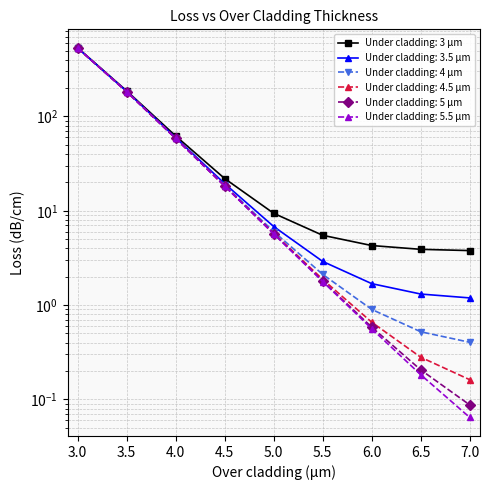

Rank the categories by Under cladding: 4.5 μm value from highest to lowest.

3.0, 3.5, 4.0, 4.5, 5.0, 5.5, 6.0, 6.5, 7.0